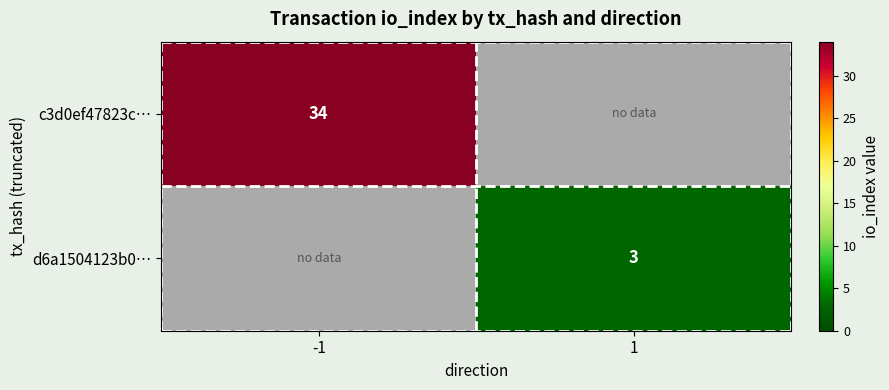

The d6a1504123b0… series shows 3 at 1. True or false?

True